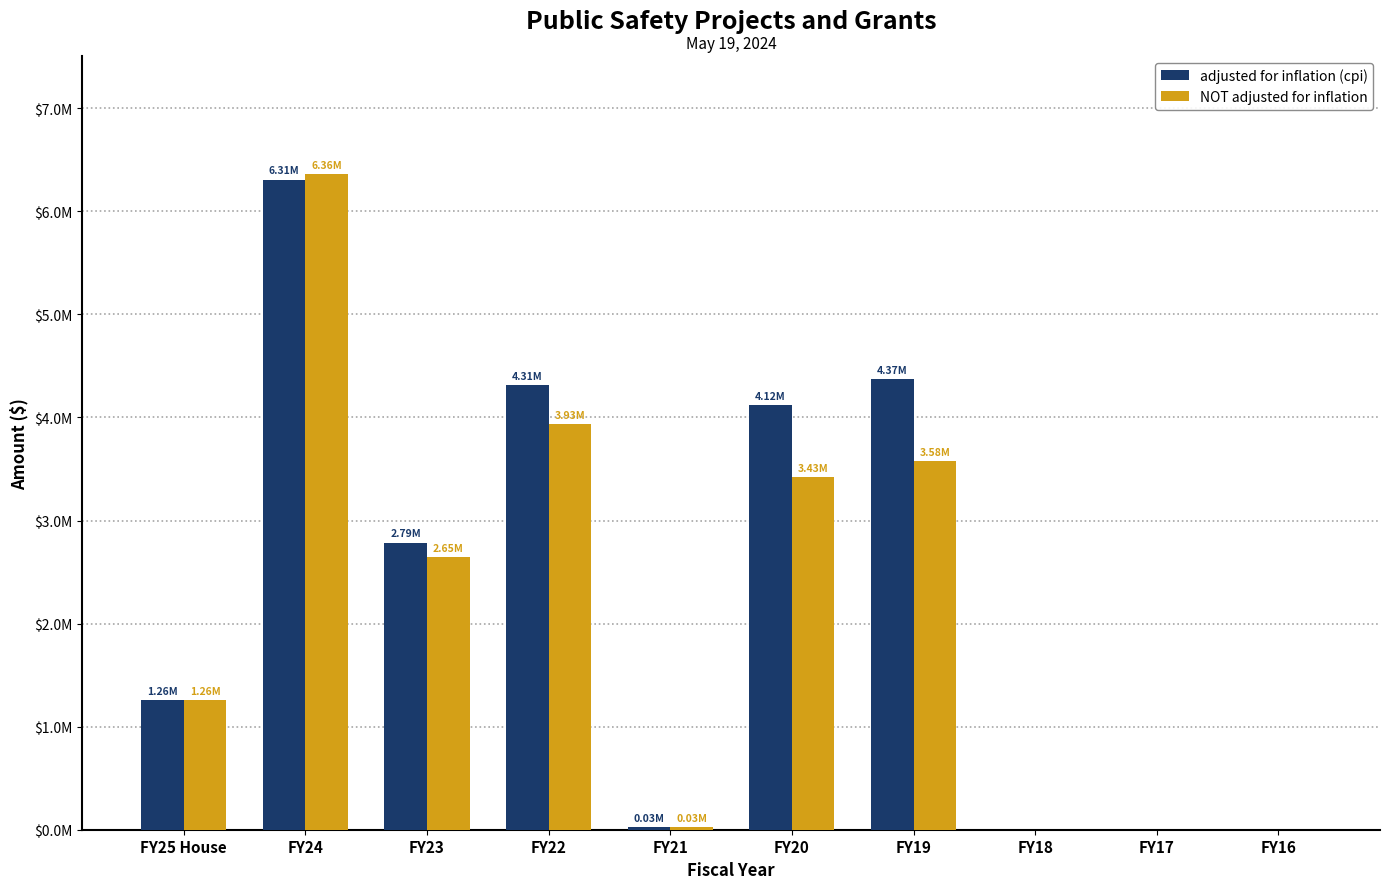

What are all the series names shown in the legend?

adjusted for inflation (cpi), NOT adjusted for inflation